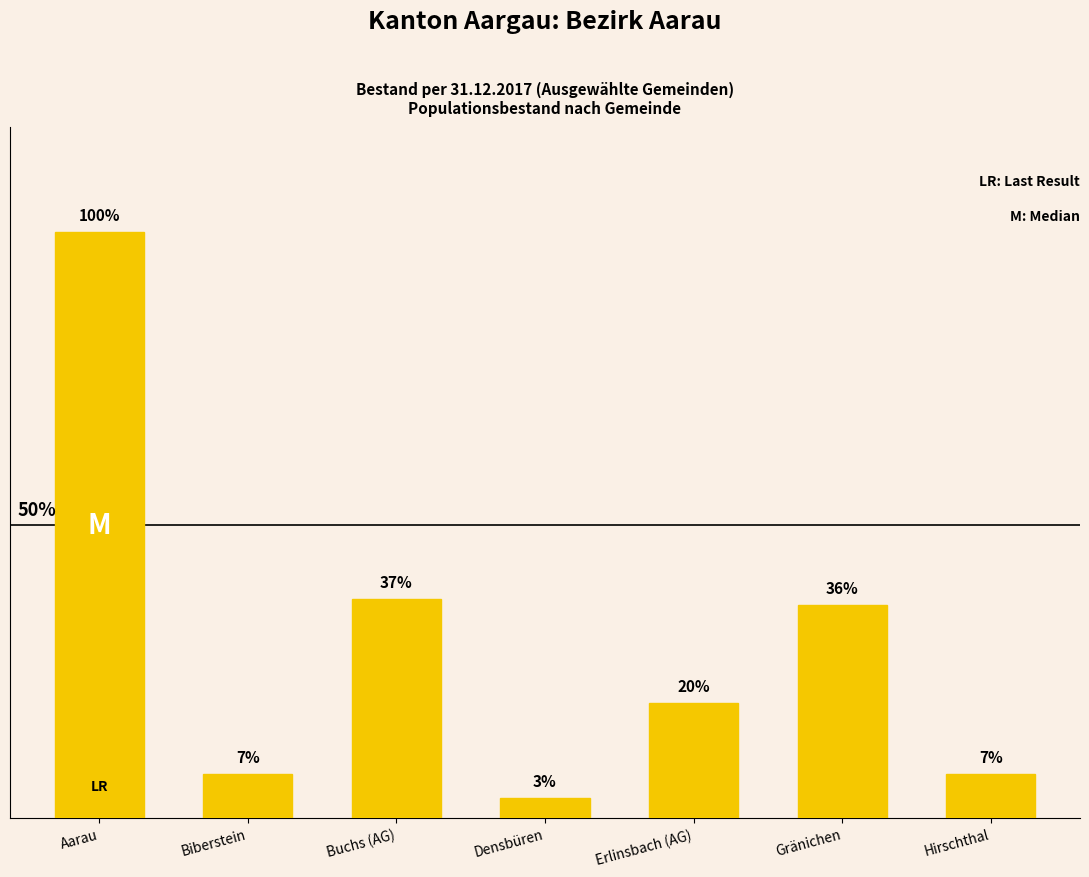

Are the bars horizontal?

No